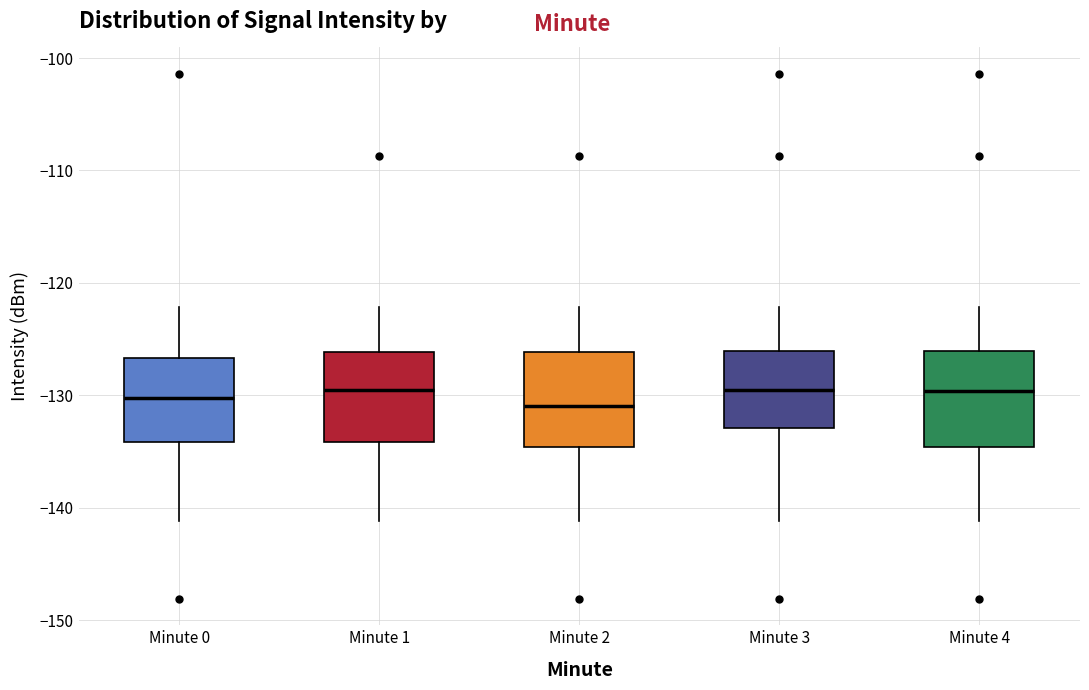

Reading left to right, read every box against the y-axis: the position of its median line, the range the box covers, and the ends of its whiskers. The values are not printed on the chart, so give them approximately, as read against the axis.

Minute 0: median -130, box -134 to -127, whiskers -141 to -122
Minute 1: median -129, box -134 to -126, whiskers -141 to -122
Minute 2: median -131, box -135 to -126, whiskers -141 to -122
Minute 3: median -130, box -133 to -126, whiskers -141 to -122
Minute 4: median -130, box -135 to -126, whiskers -141 to -122